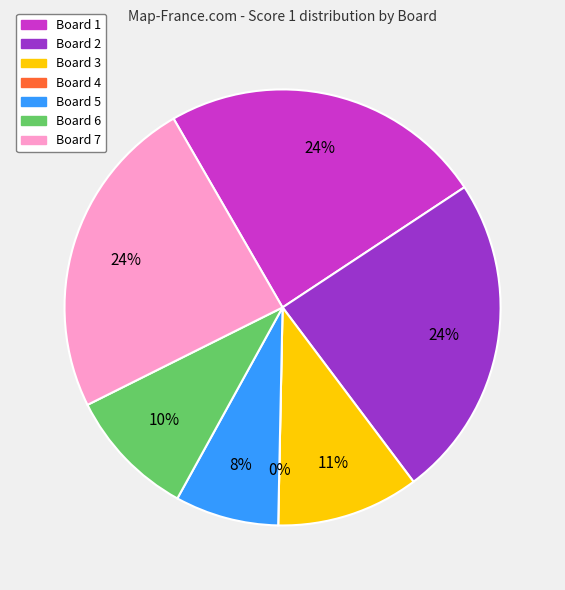

Is there a majority slice in this chart?

No